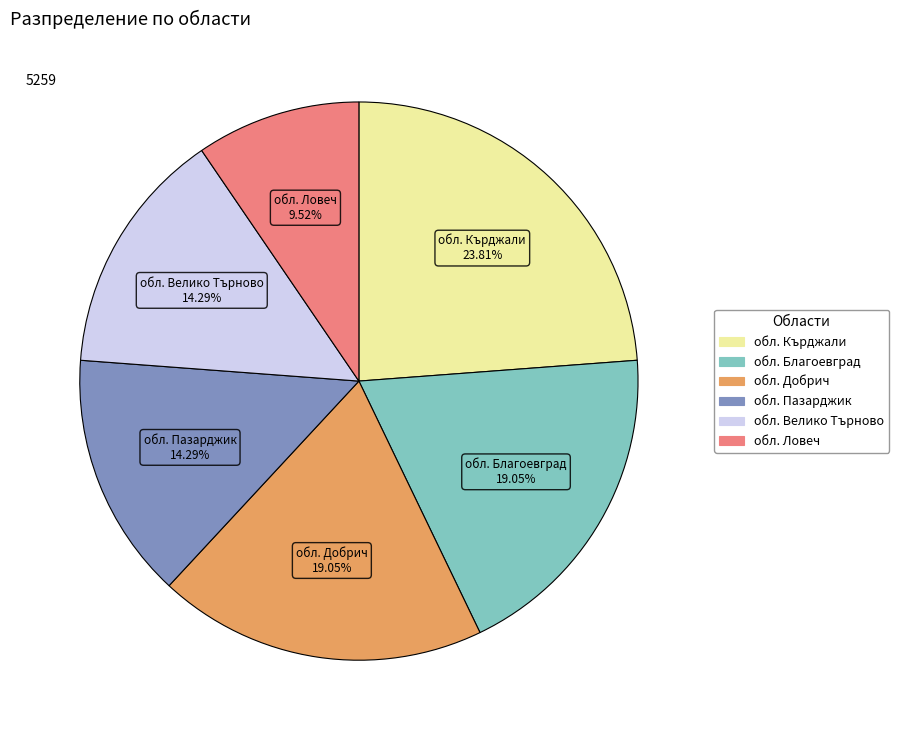

Which category has the smallest portion of the pie?

обл. Ловеч